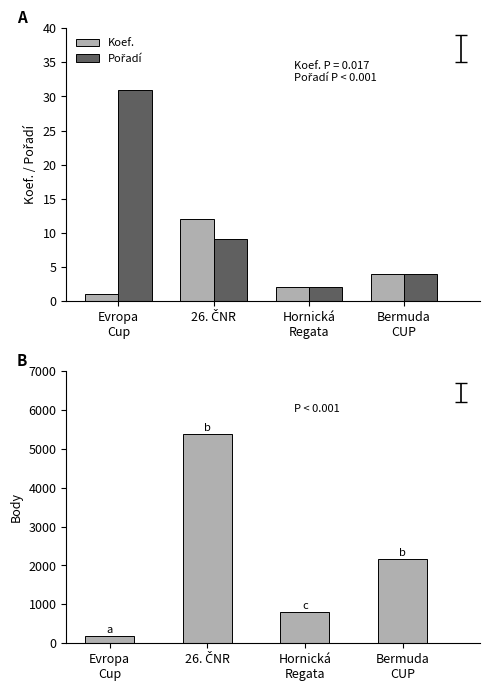

What position from the right is Evropa
Cup?

4